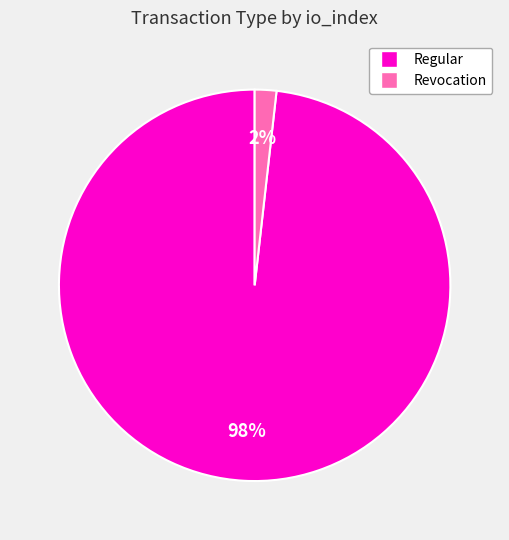

Combined, do Revocation and Regular account for over 50%?

Yes